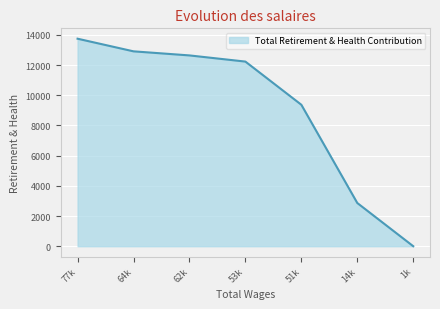

Is it true that the value at 53k is 12232?

True